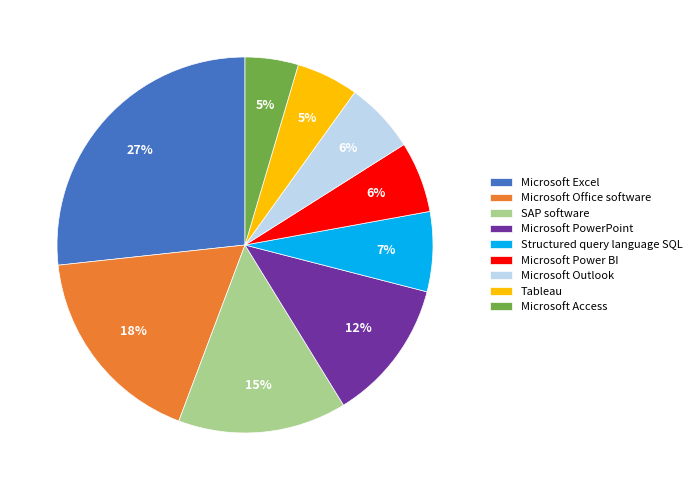

Which slice is the largest?

Microsoft Excel